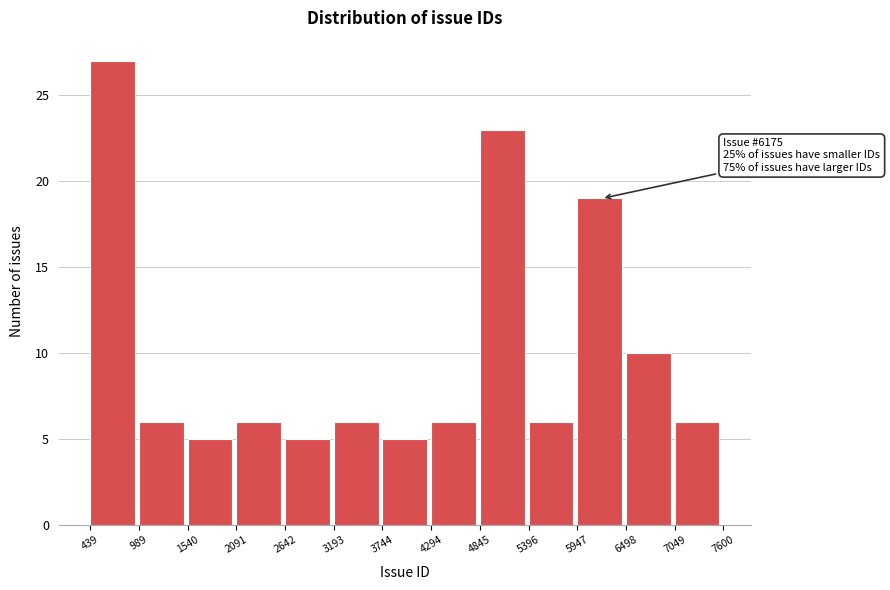

Over which range of the x-axis is the bar tallest?

439 to 989